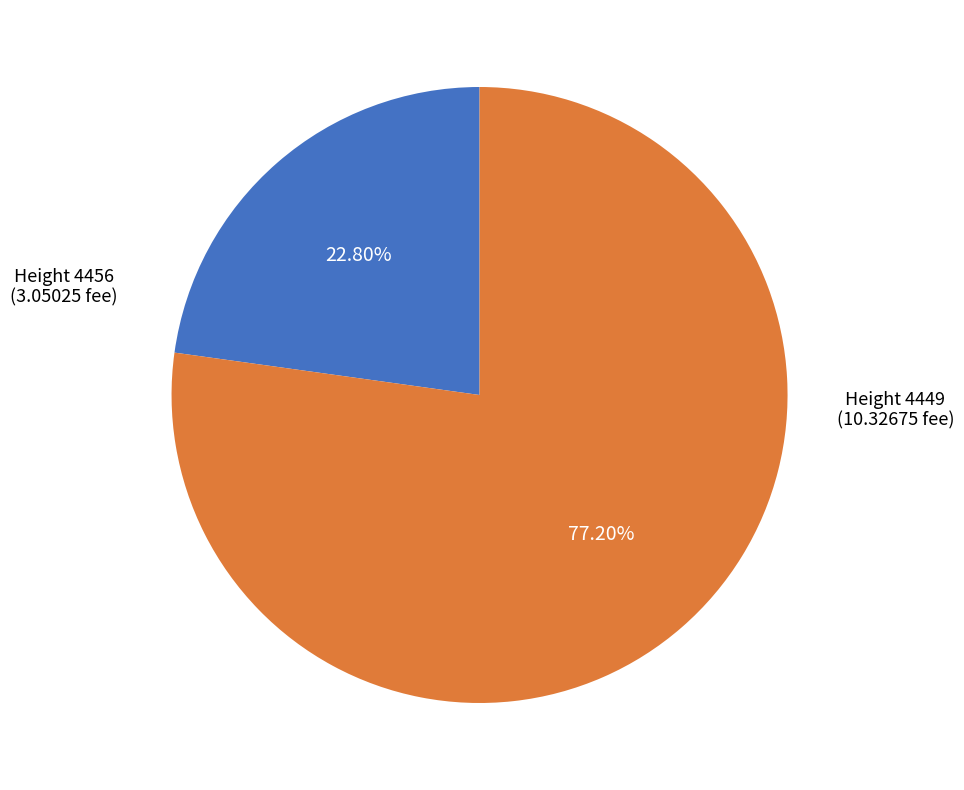

Is there any slice that represents more than half of the pie?

Yes